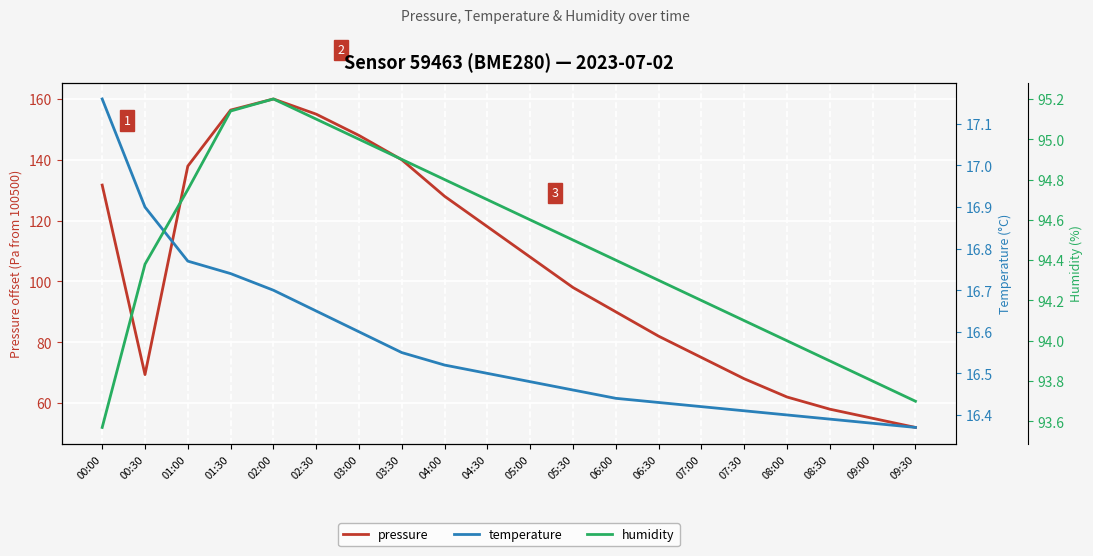

Rank the series by their maximum value, from lowest to highest.

temperature, humidity, pressure